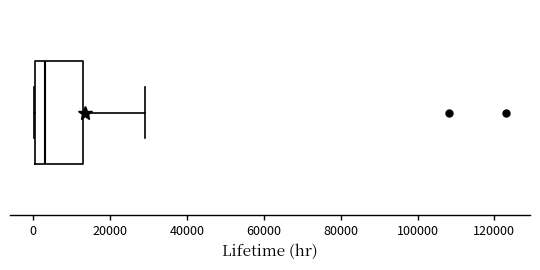

Transcribe this box plot: give where the median line is, the range the box spans, and where the two whiskers end, as read against the x-axis. The values are not printed on the chart, so give them approximately, as read against the axis.

median 4000, box 0 to 12000, whiskers 0 to 28000